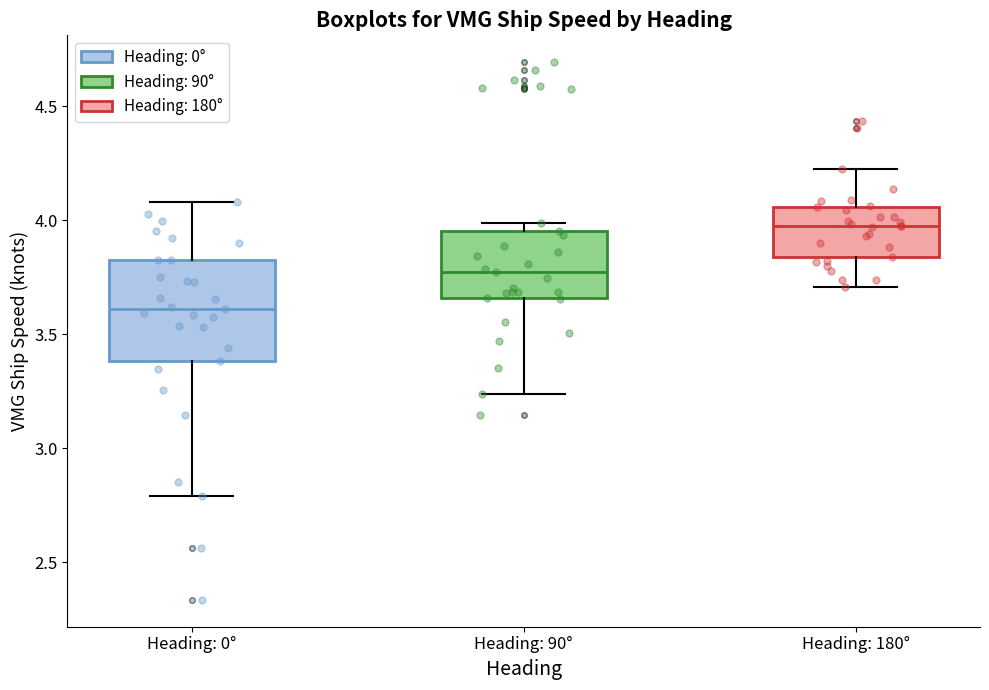

Which box's median line is the lowest?

Heading: 0°